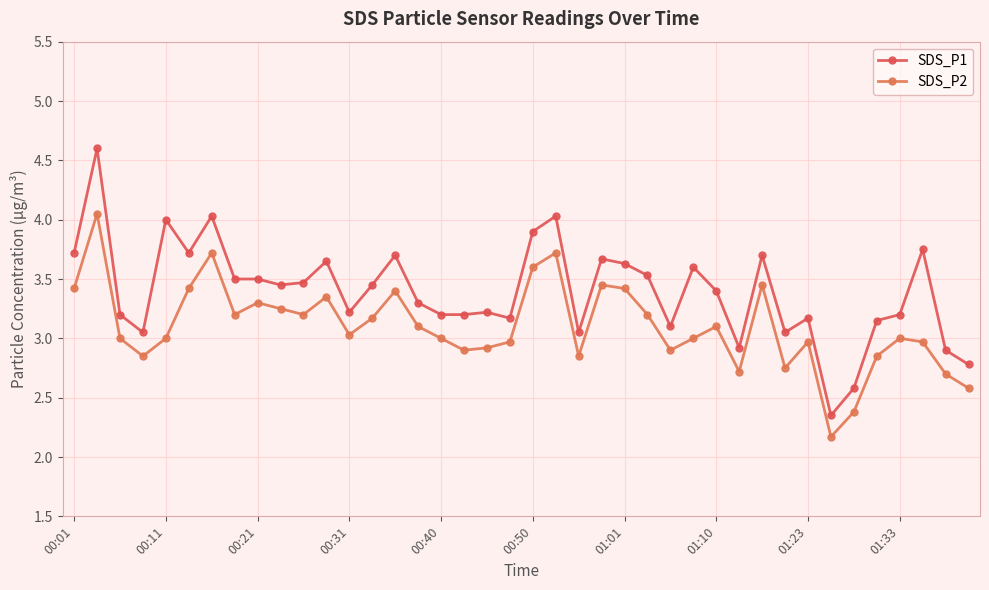

True or false: SDS_P2 and SDS_P1 cross at least once.

False